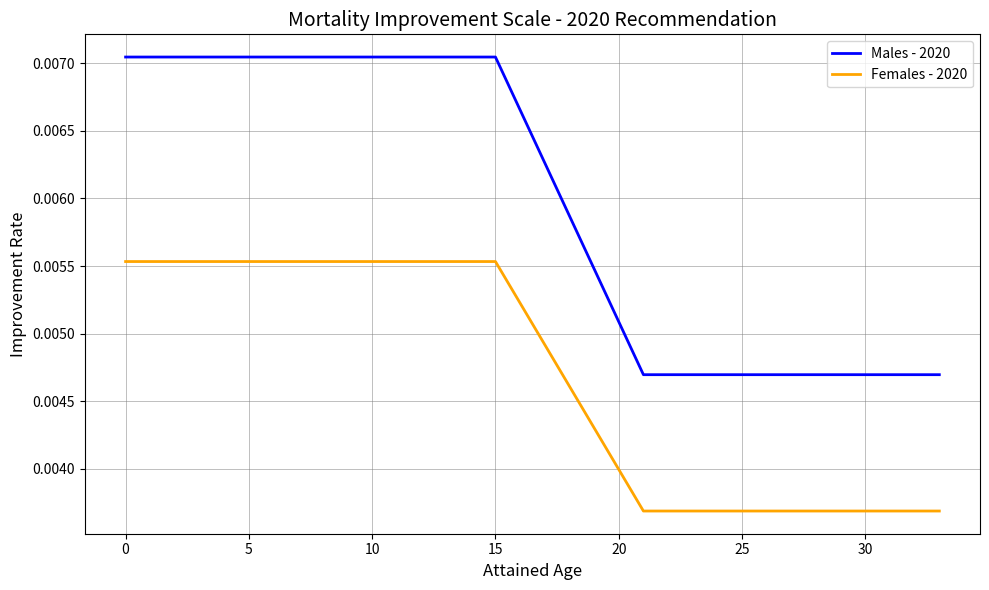

True or false: Females - 2020 and Males - 2020 cross at least once.

False